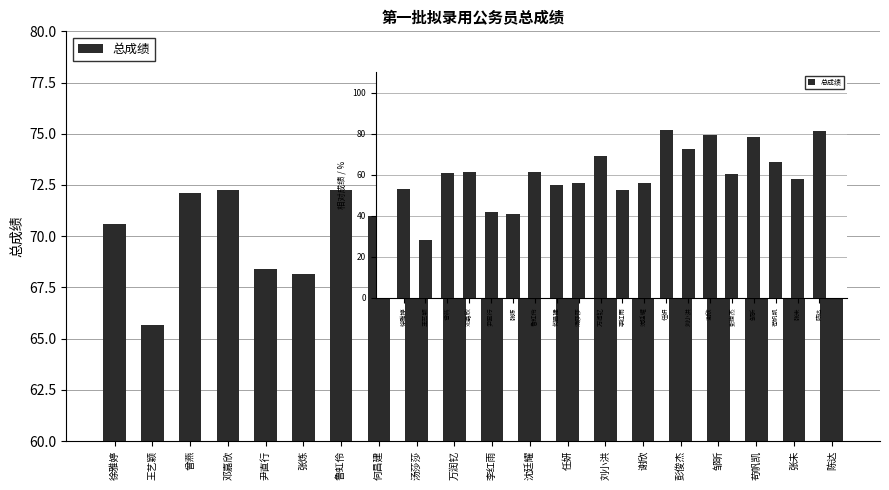

What is the change in value from 万润钇 to 陈达?

+2.4